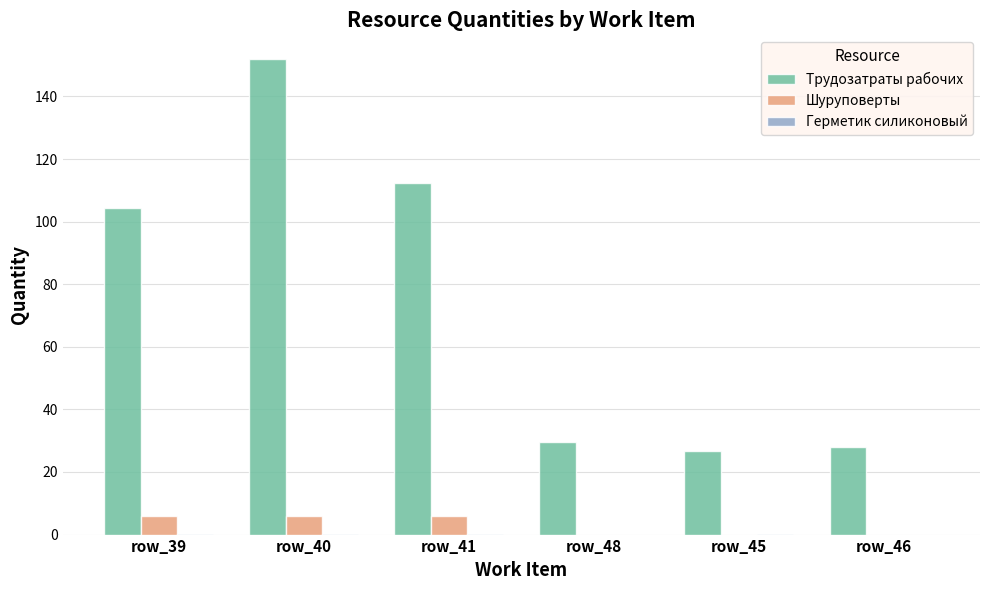

Between row_40 and row_45, which series saw the biggest shift?

Трудозатраты рабочих